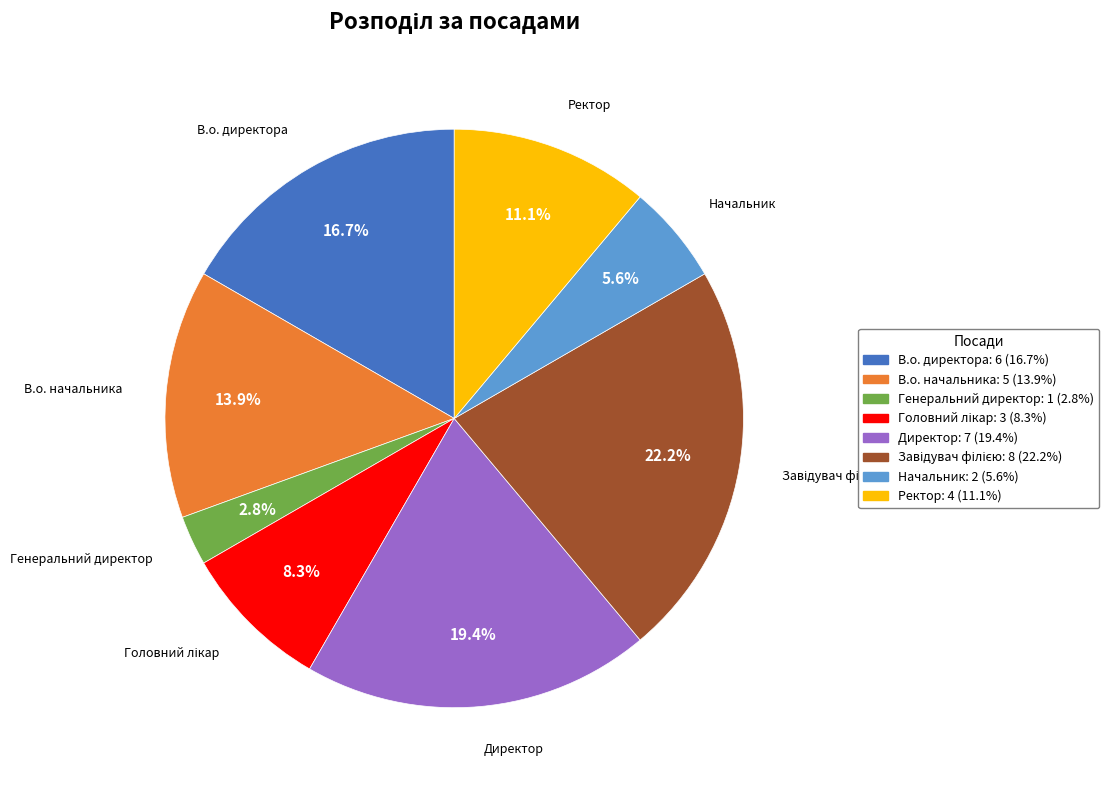

Which slice is the smallest?

Генеральний директор